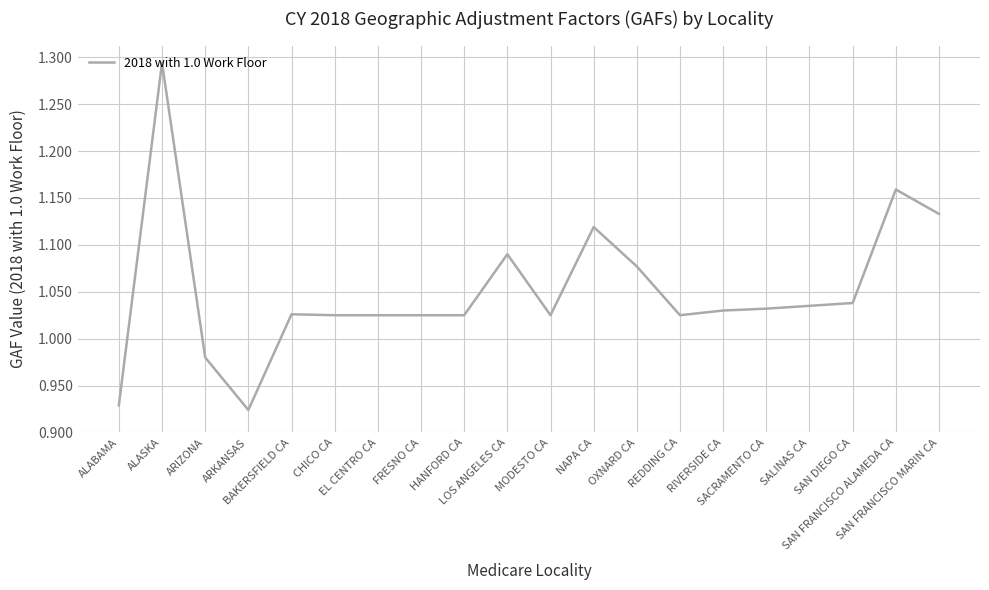

What is the difference between the maximum and minimum values?

0.4